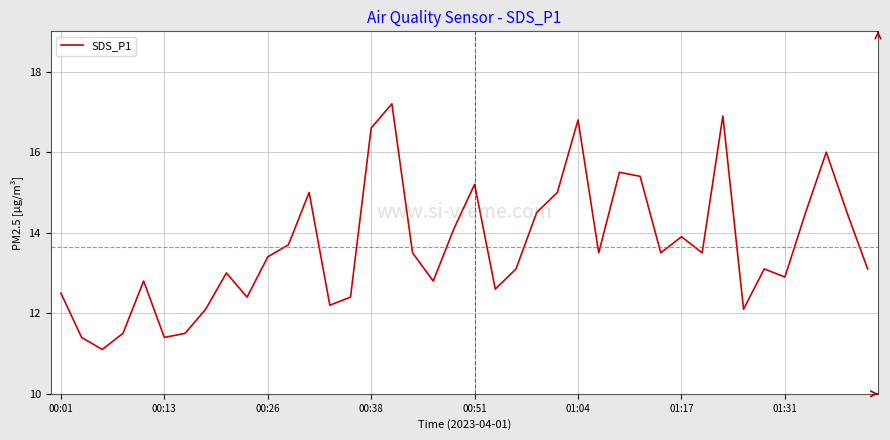

What is the difference between the maximum and minimum values?

6.1